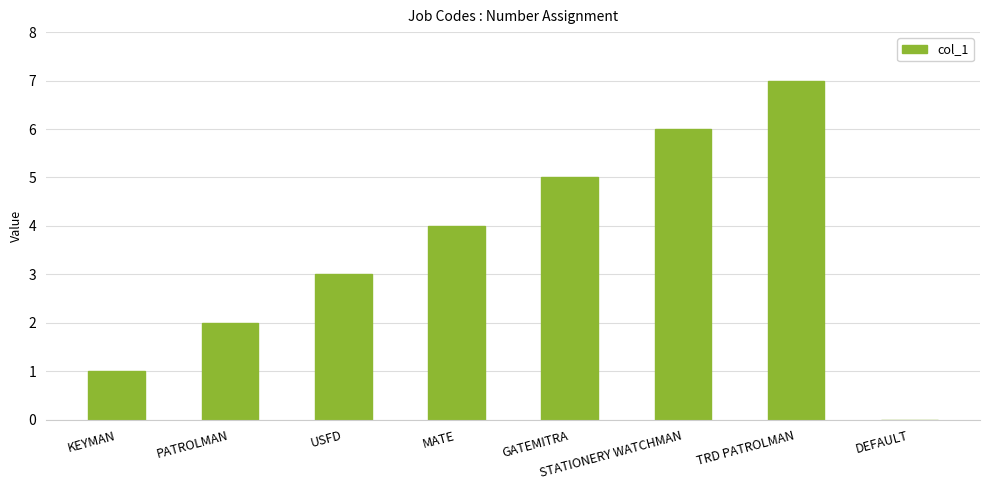

The chart shows a value of 5 at MATE. True or false?

False